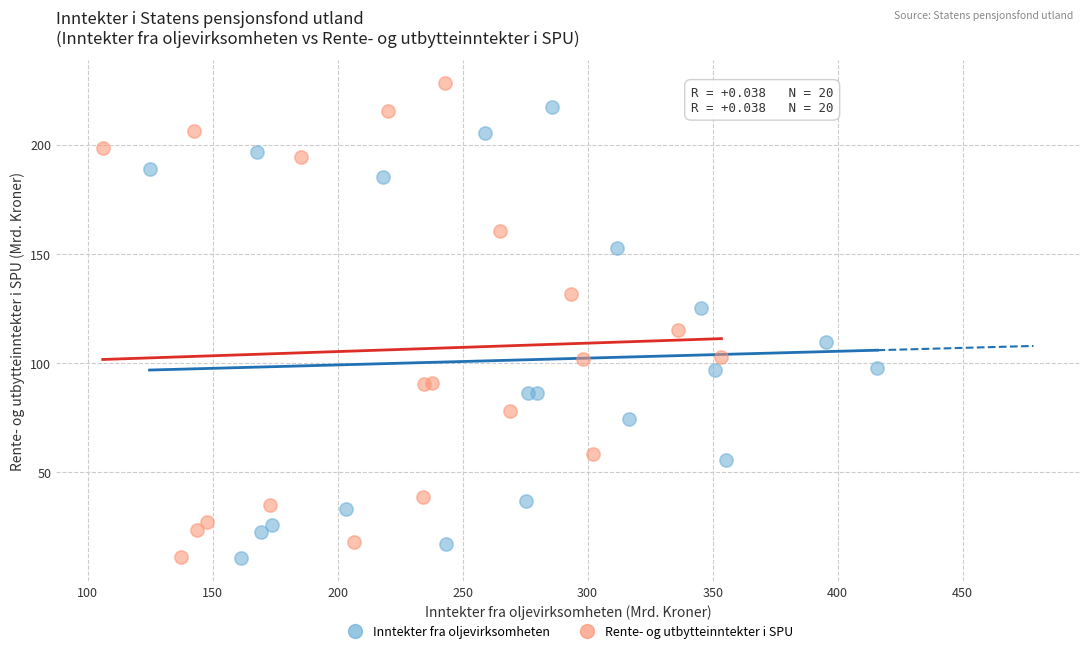

Which series contains the highest Y value?

Rente- og utbytteinntekter i SPU